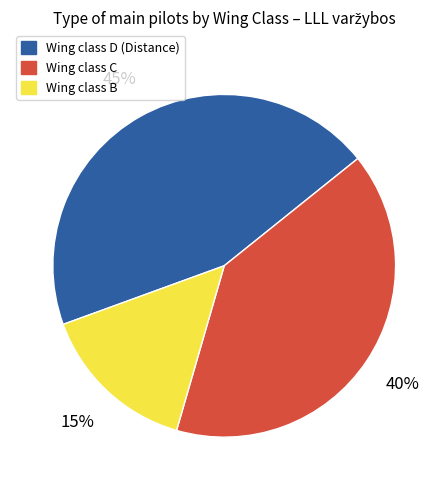

Is there a majority slice in this chart?

No